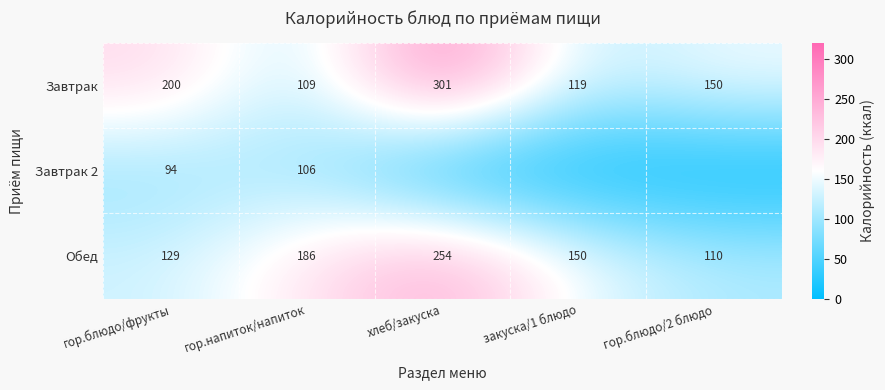

What is the difference between the maximum and minimum values in the Обед series?

144